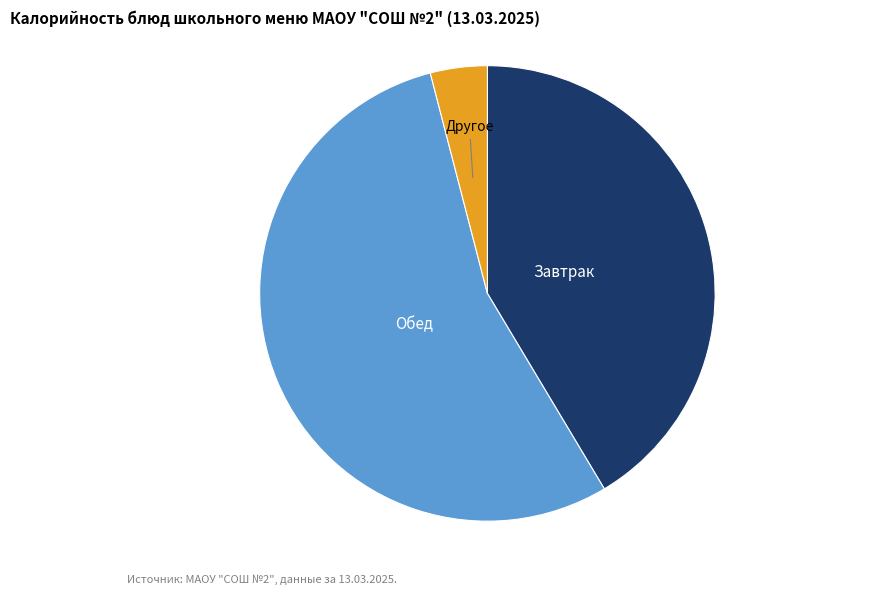

Which slice represents more than half of the pie?

Обед